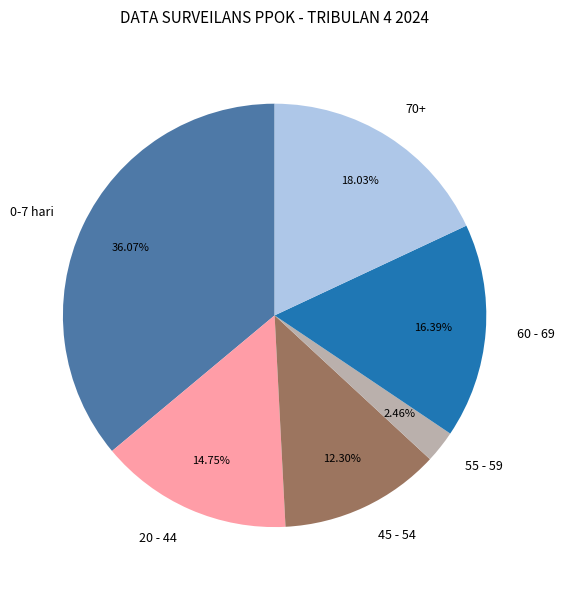

Is the sum of 45 - 54 and 20 - 44 greater than half?

No